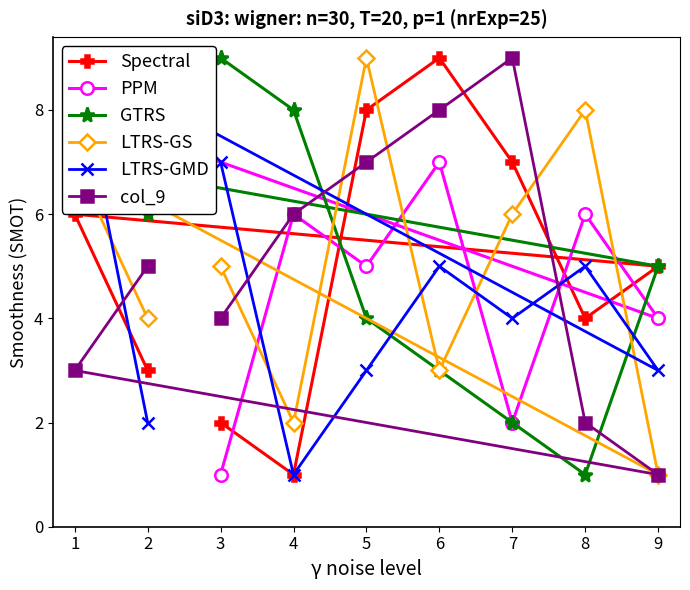

What is the highest value of the LTRS-GS series?

9